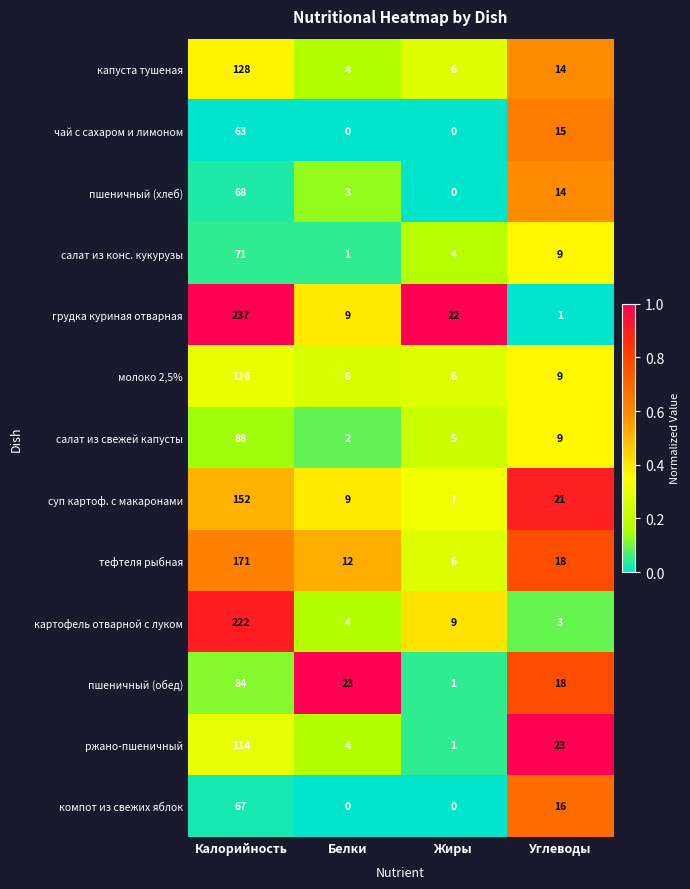

What is the total value across all series at Белки?

77